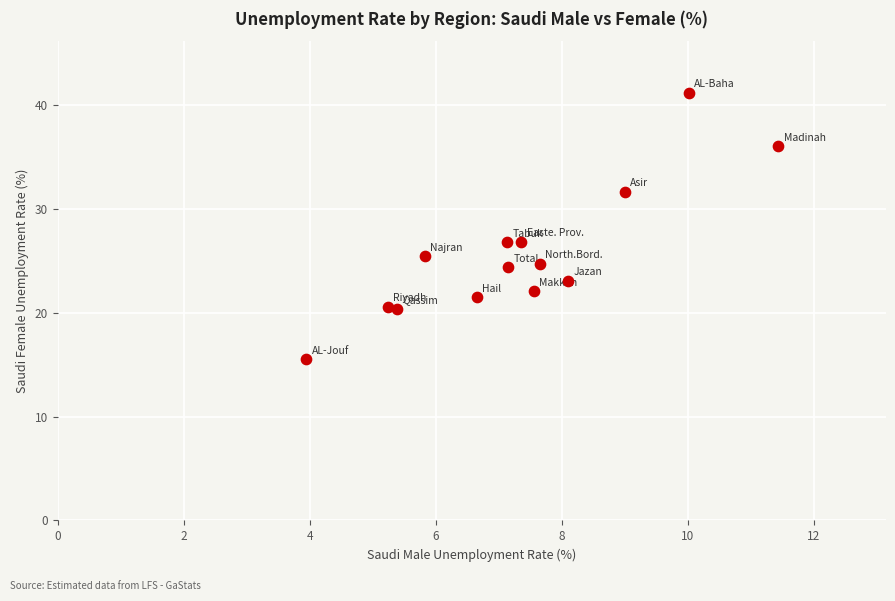

What is the range of Y values (max minus min)?

25.7